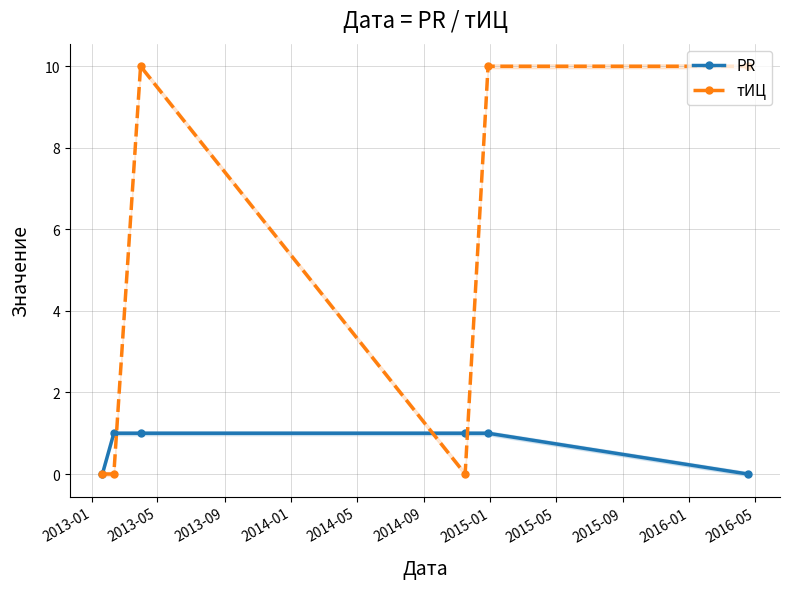

At which label does PR reach its peak?

2013-05